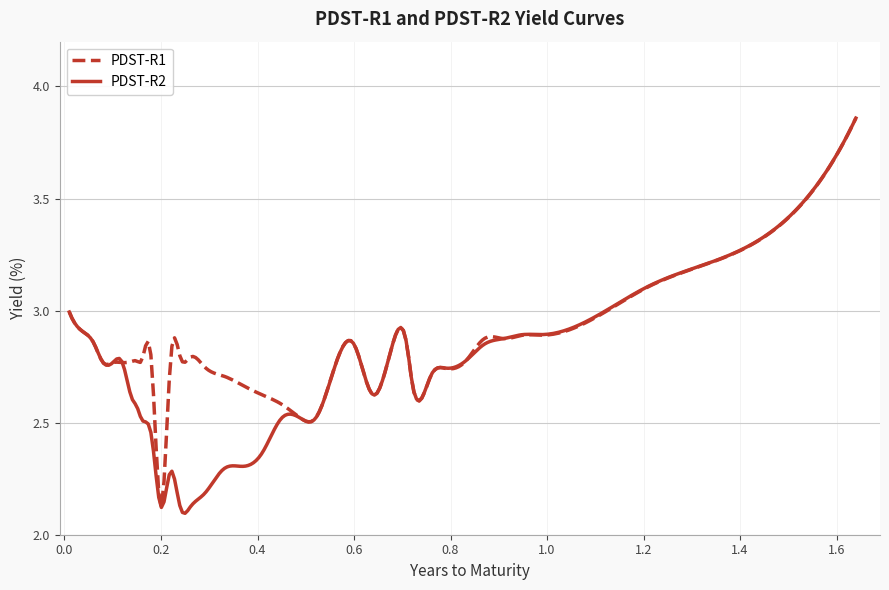

Does the chart have visible grid lines?

Yes